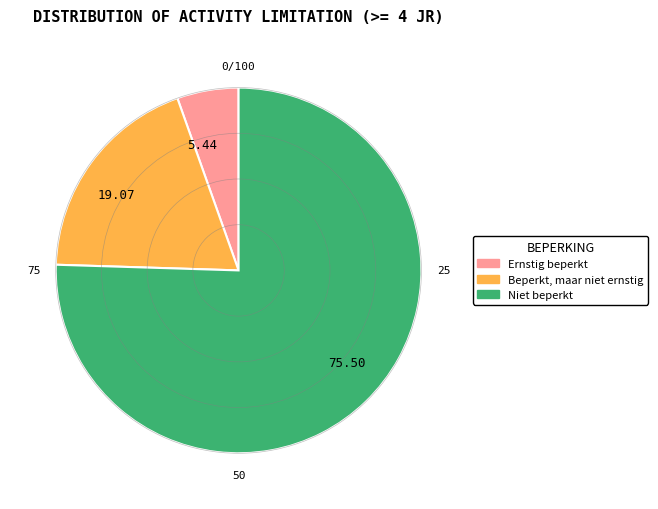

Rank the categories by value from highest to lowest.

75.50, 19.07, 5.44